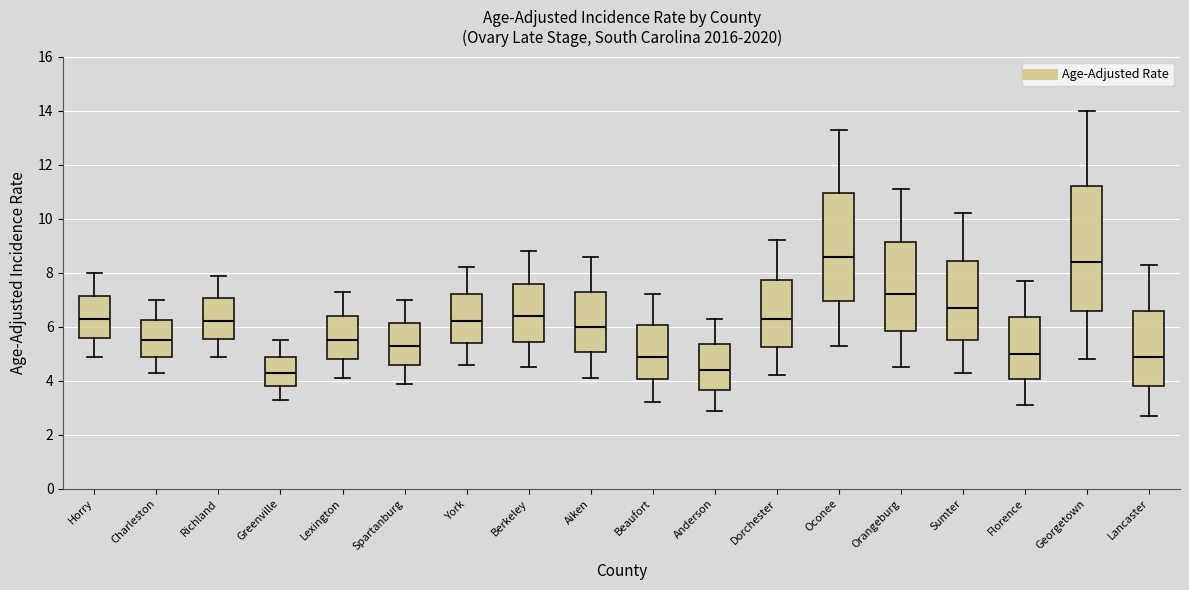

Reading left to right, read every box against the y-axis: the position of its median line, the range the box covers, and the ends of its whiskers. The values are not printed on the chart, so give them approximately, as read against the axis.

Horry: median 6.4, box 5.6 to 7.2, whiskers 5.0 to 8.0
Charleston: median 5.6, box 5.0 to 6.2, whiskers 4.4 to 7.0
Richland: median 6.2, box 5.6 to 7.0, whiskers 5.0 to 8.0
Greenville: median 4.4, box 3.8 to 5.0, whiskers 3.4 to 5.6
Lexington: median 5.6, box 4.8 to 6.4, whiskers 4.2 to 7.4
Spartanburg: median 5.4, box 4.6 to 6.2, whiskers 4.0 to 7.0
York: median 6.2, box 5.4 to 7.2, whiskers 4.6 to 8.2
Berkeley: median 6.4, box 5.4 to 7.6, whiskers 4.6 to 8.8
Aiken: median 6.0, box 5.0 to 7.4, whiskers 4.2 to 8.6
Beaufort: median 5.0, box 4.0 to 6.0, whiskers 3.2 to 7.2
Anderson: median 4.4, box 3.6 to 5.4, whiskers 3.0 to 6.4
Dorchester: median 6.4, box 5.2 to 7.8, whiskers 4.2 to 9.2
Oconee: median 8.6, box 7.0 to 11.0, whiskers 5.4 to 13.4
Orangeburg: median 7.2, box 5.8 to 9.2, whiskers 4.6 to 11.2
Sumter: median 6.8, box 5.6 to 8.4, whiskers 4.4 to 10.2
Florence: median 5.0, box 4.0 to 6.4, whiskers 3.2 to 7.8
Georgetown: median 8.4, box 6.6 to 11.2, whiskers 4.8 to 14.0
Lancaster: median 5.0, box 3.8 to 6.6, whiskers 2.8 to 8.4